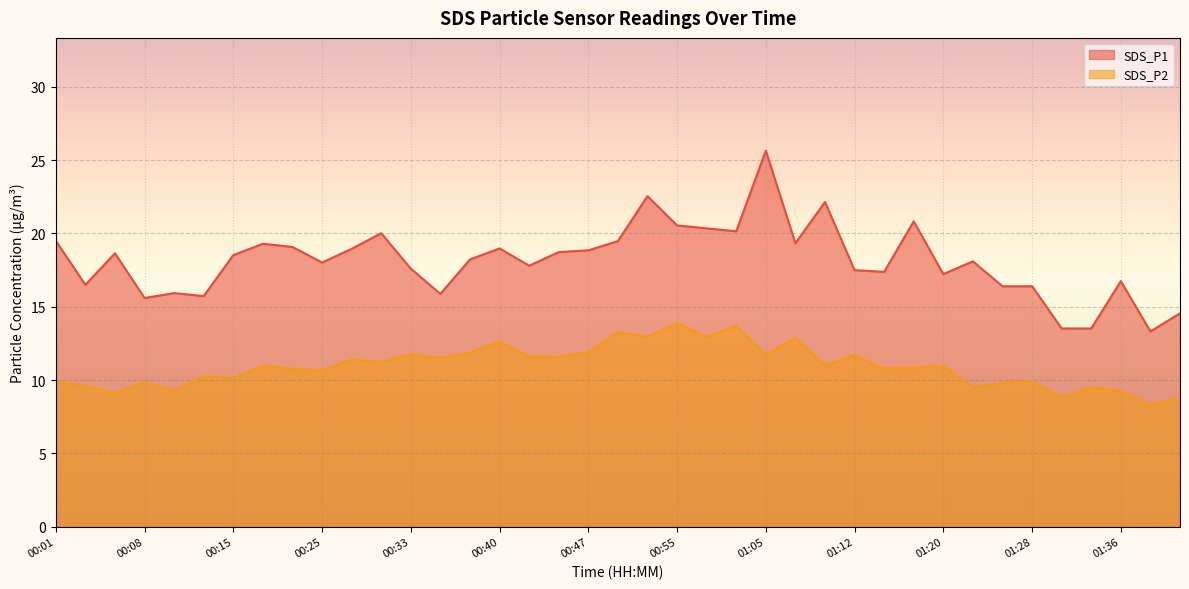

What is the lowest value of the SDS_P2 series?

8.3